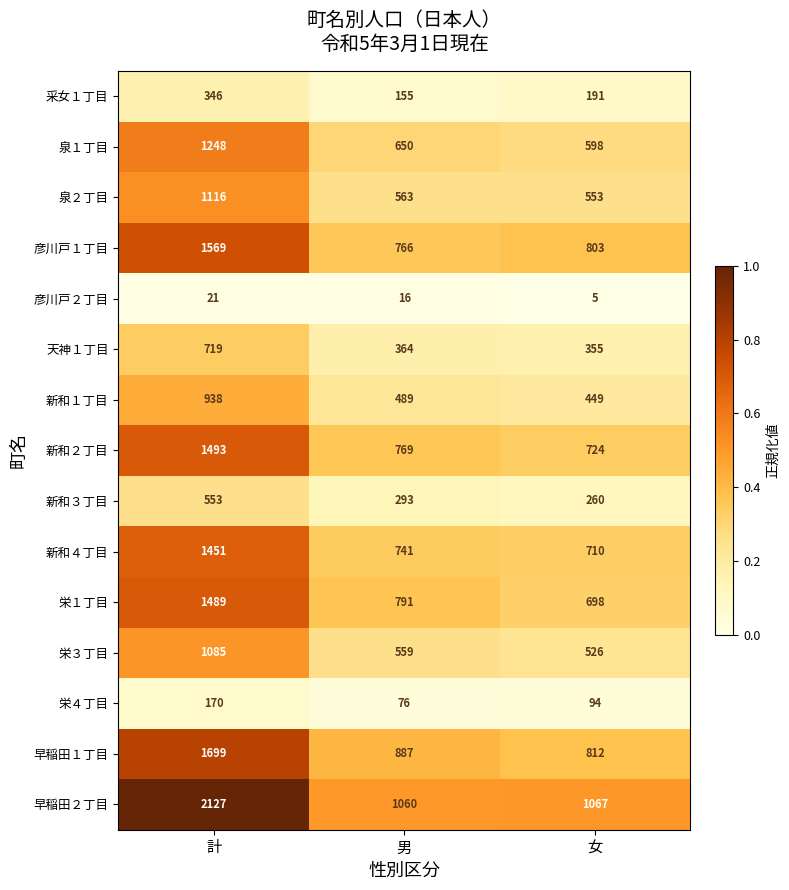

What is the difference between the maximum and minimum values in the 新和３丁目 series?

293